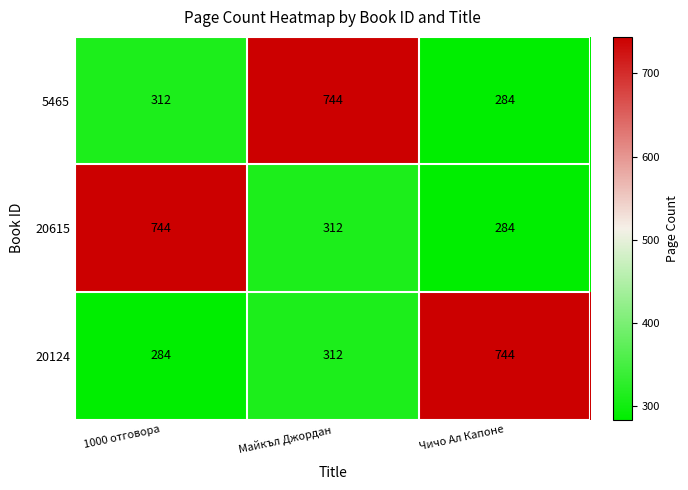

How many series are shown in this chart?

3